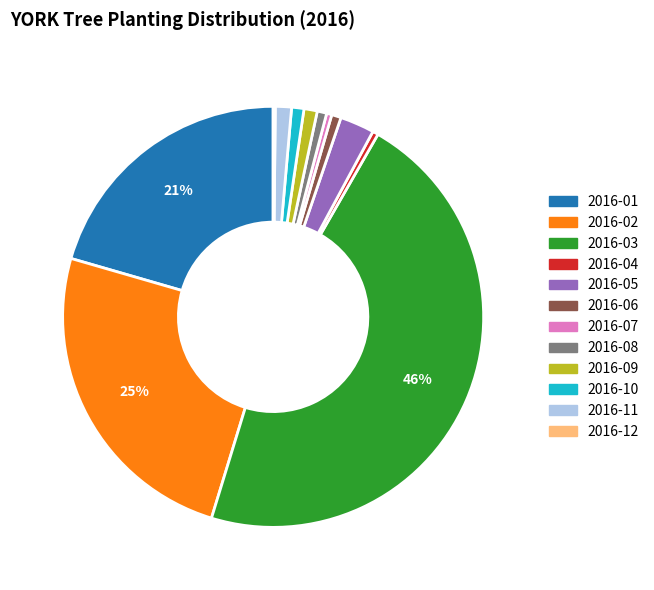

To the nearest percent, what percentage of the pie is 2016-03?

46%